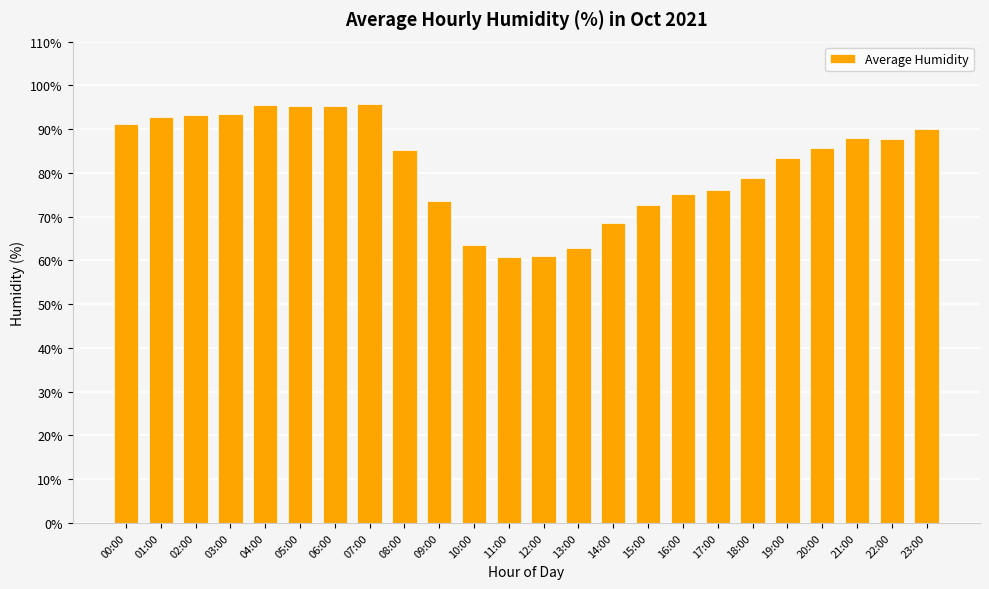

What is the average value?

81.9